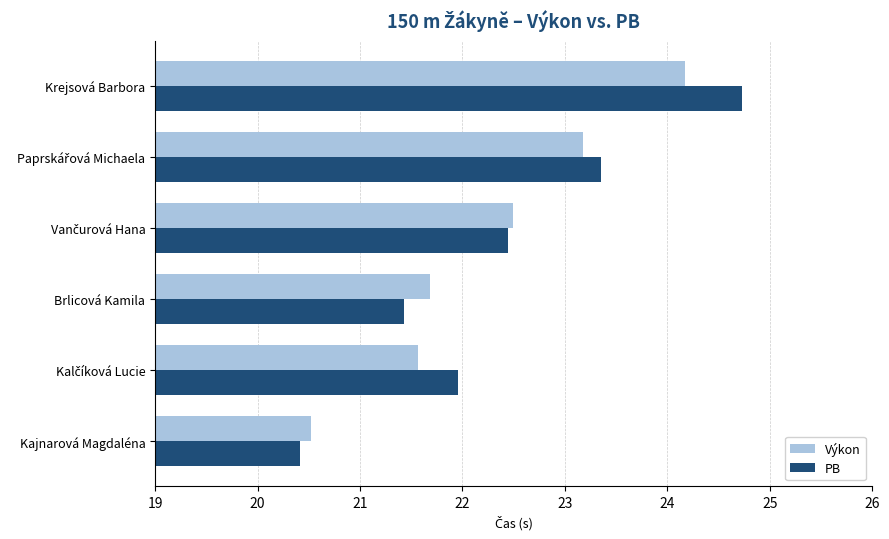

What is the sum of all PB values?

134.3